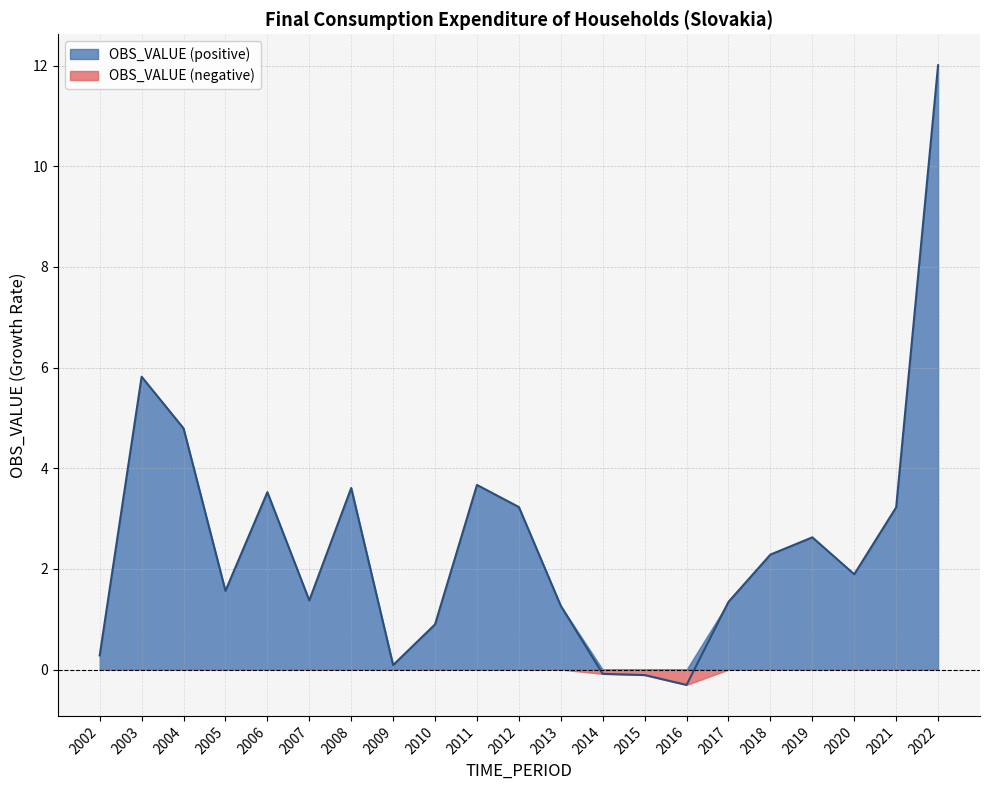

Which label corresponds to the largest value in the chart?

2022